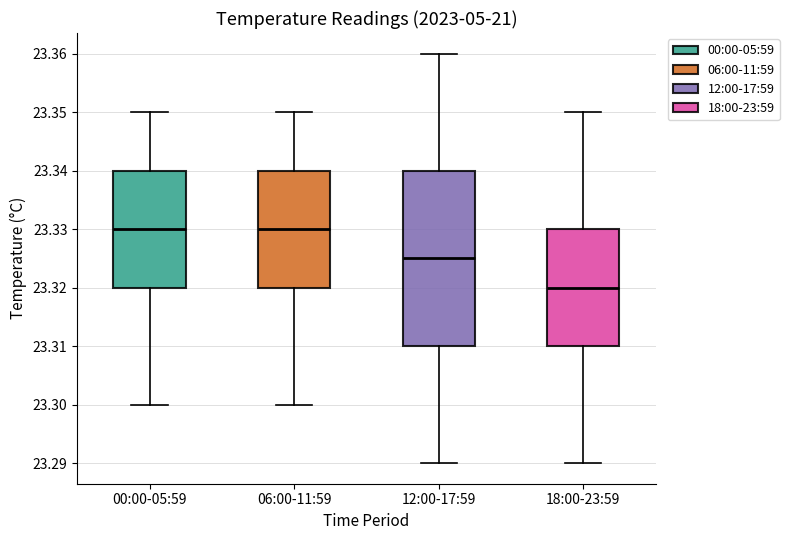

Where does the upper whisker of the box for 06:00-11:59 end on the y-axis? The values are not printed on the chart, so give them approximately, as read against the axis.

23.350